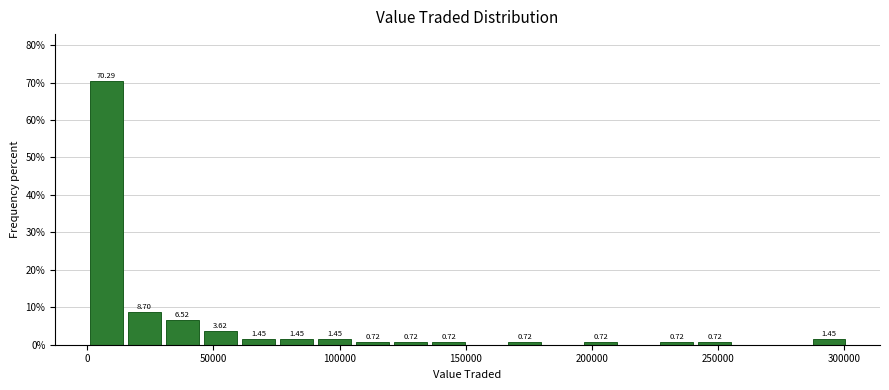

Read against the x-axis, roughly where is the centre of the tallest bar?

10000